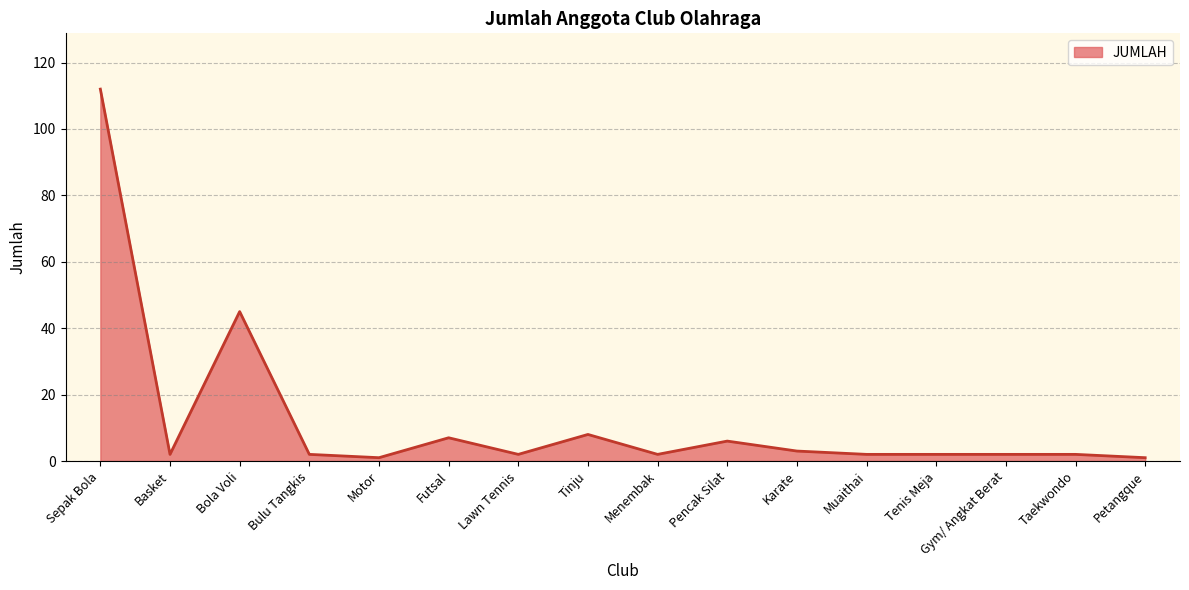

At which label is the value closest to 56?

Bola Voli